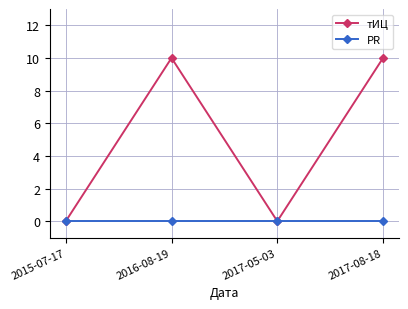

Where is the first local minimum for тИЦ?

2017-05-03